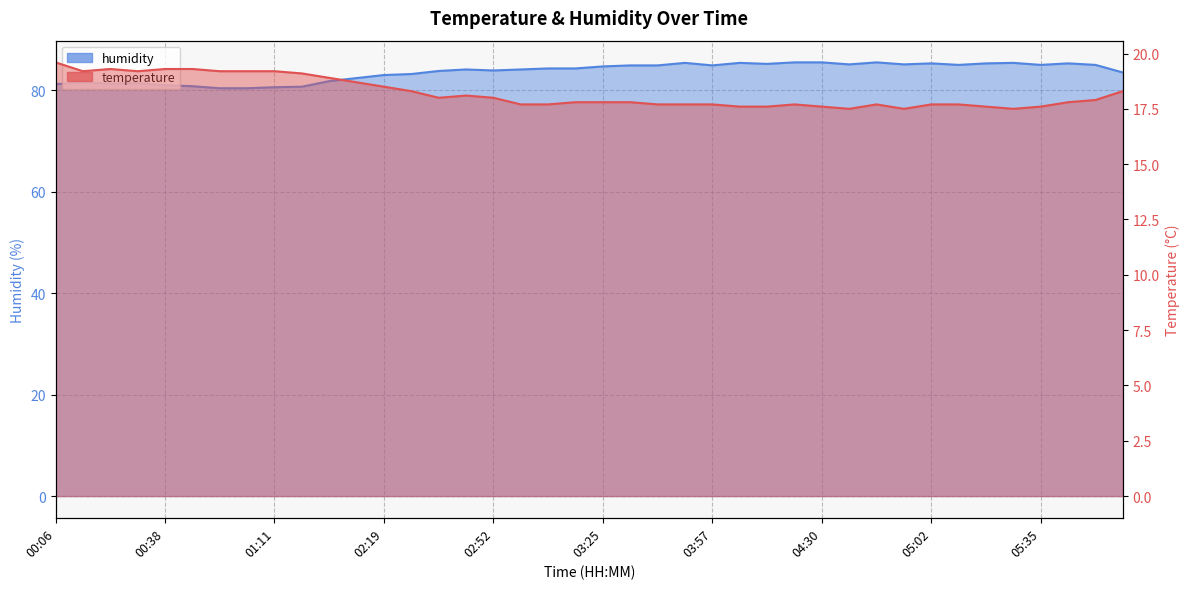

What is the difference between the highest and lowest values at 03:00?

66.4